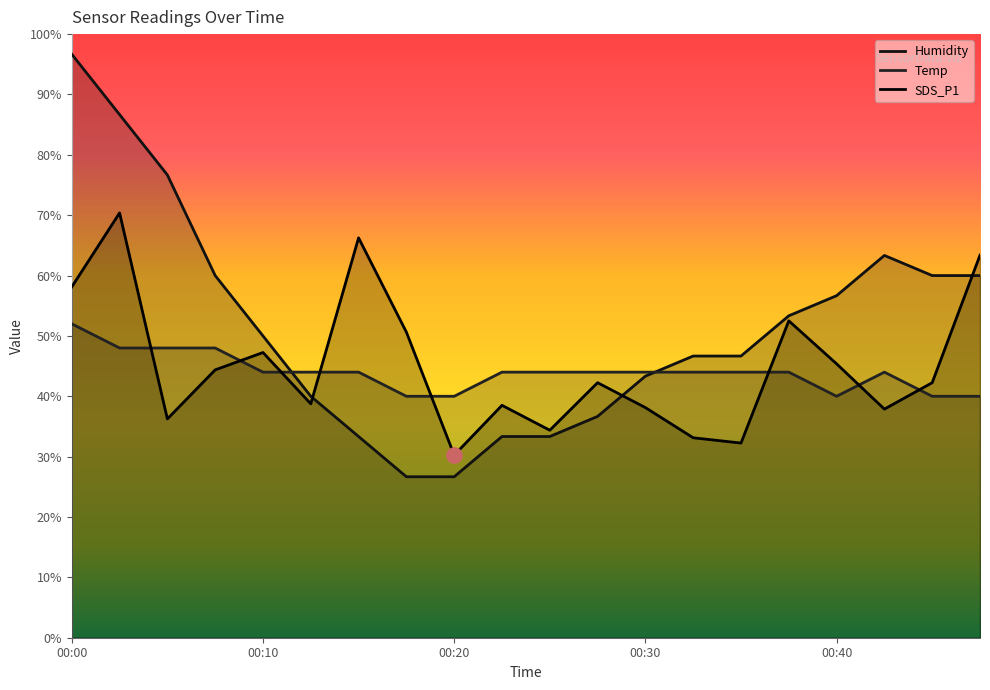

Is the value of Humidity at 00:28 greater than the value of SDS_P1 at 00:15?

No